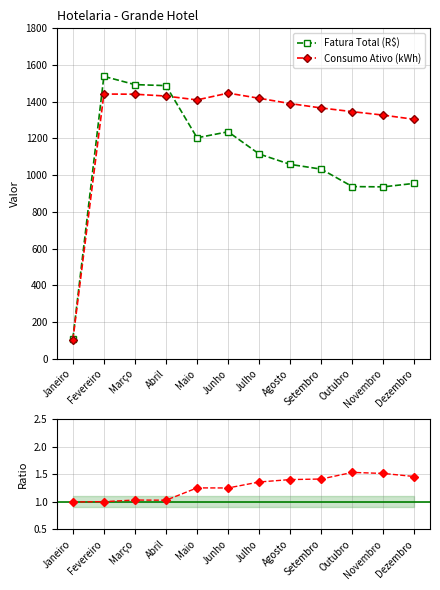

Does the chart have visible grid lines?

Yes